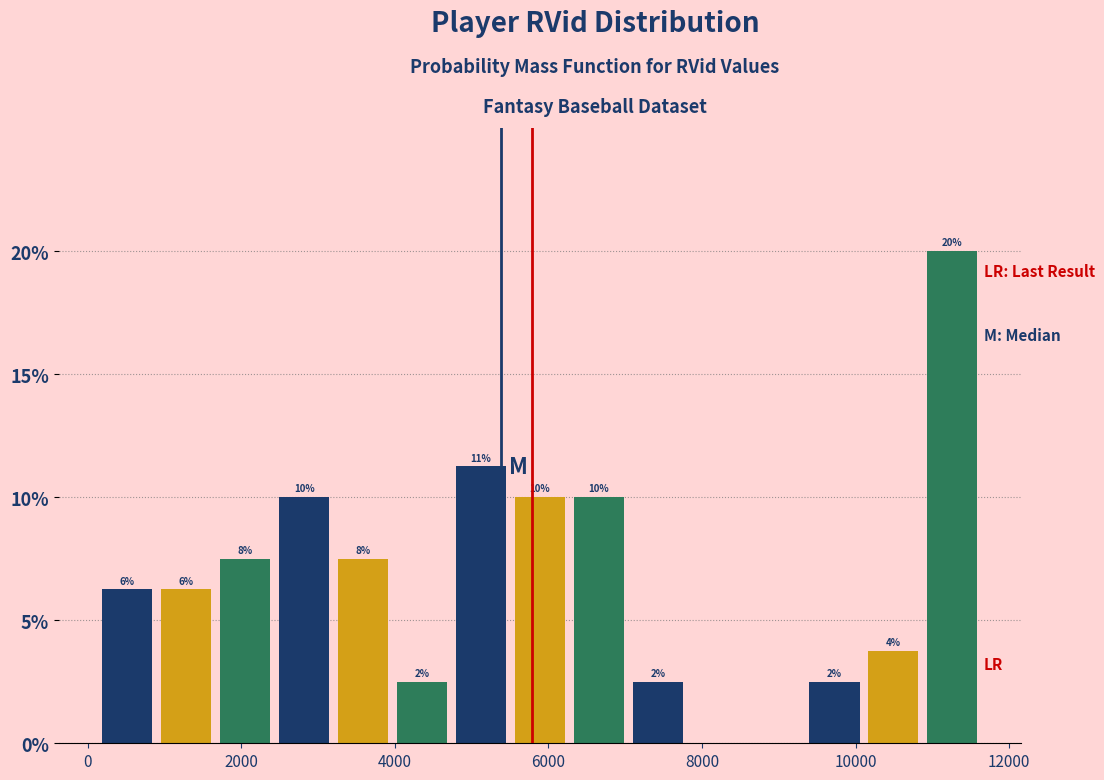

Read against the x-axis, roughly where is the centre of the tallest bar?

11200